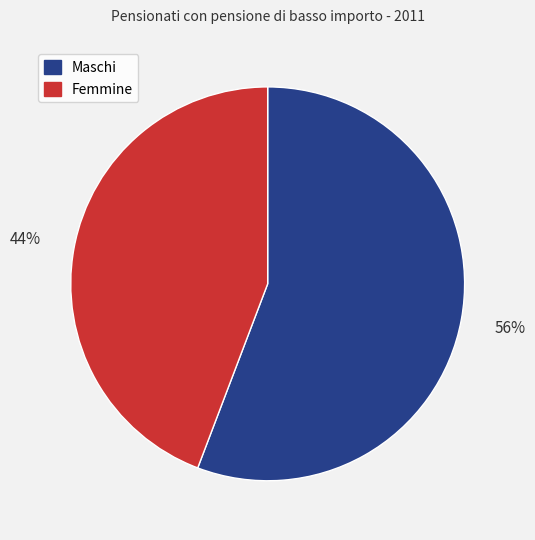

Approximately how many times larger is the value at Maschi compared to Femmine?

1.3